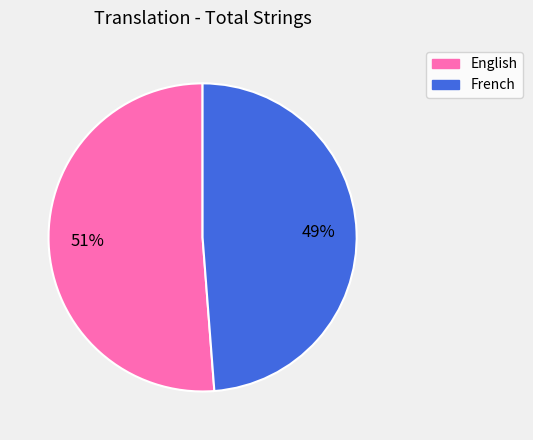

Is French the majority of the pie?

No